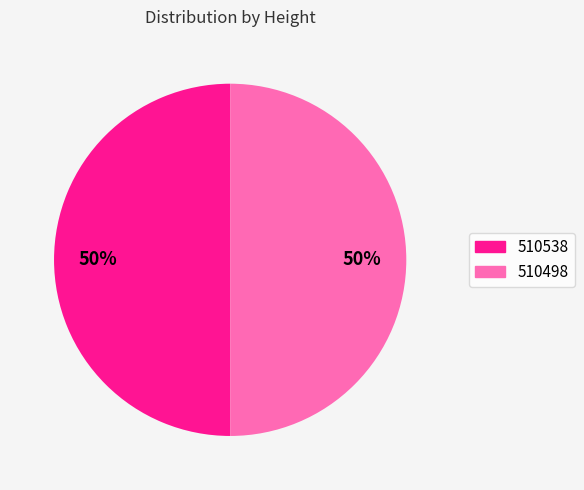

What is the ratio of the value at 510498 to the value at 510538?

1.0